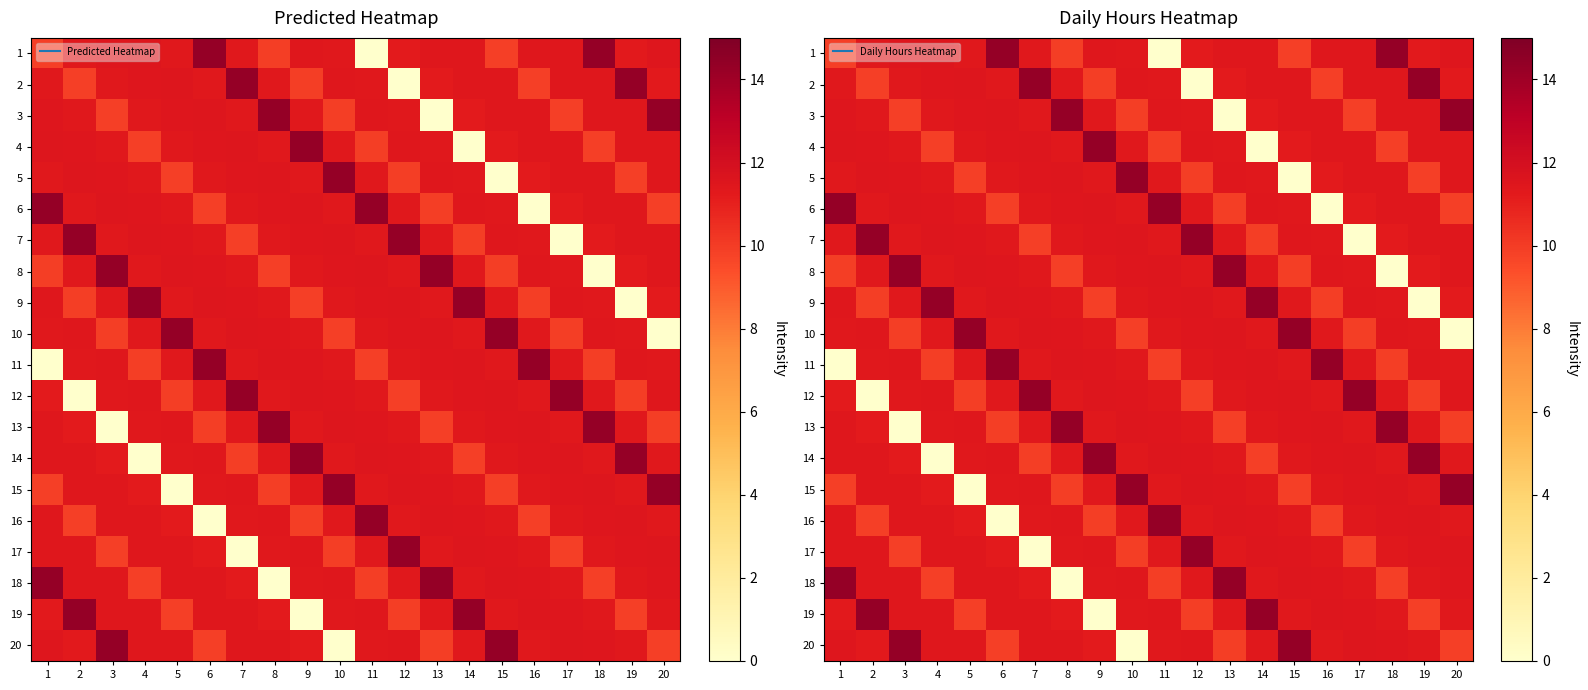

Rank the categories by 9 value from highest to lowest.

4, 14, 6, 12, 7, 11, 1, 17, 8, 10, 3, 15, 18, 5, 13, 20, 2, 16, 9, 19